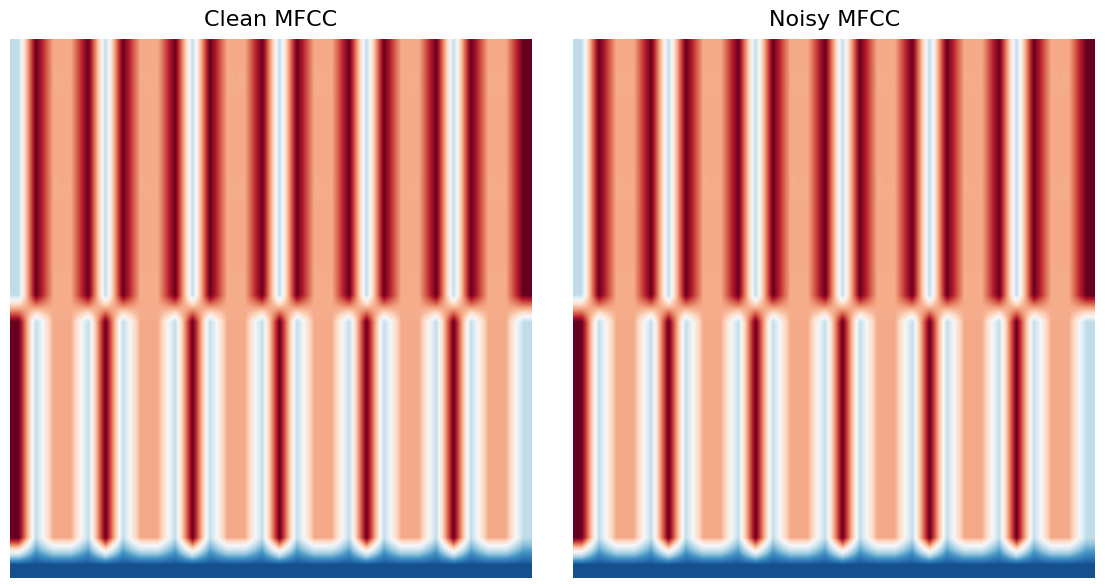

How many categories are shown in the chart?

30